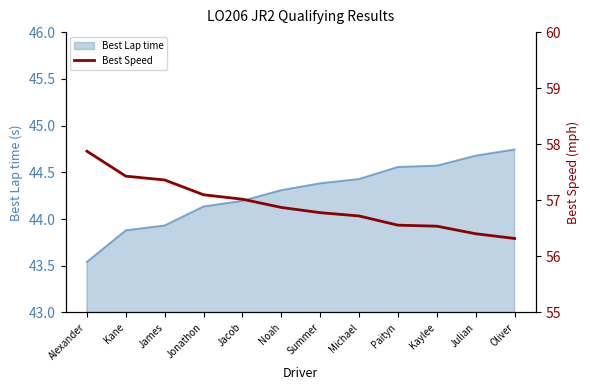

What is the label of the 9th point from the right?

Jonathon